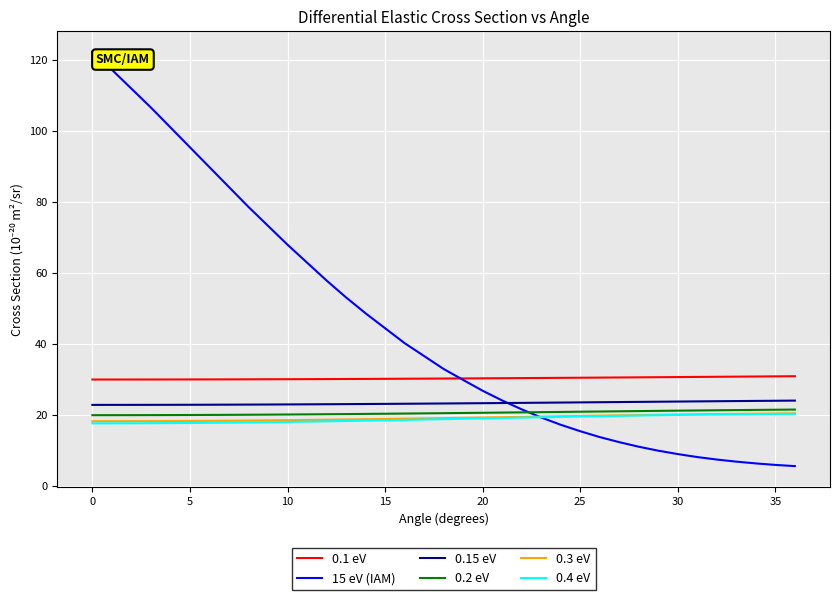

What is the difference between the maximum and minimum values in the 0.3 eV series?

2.2